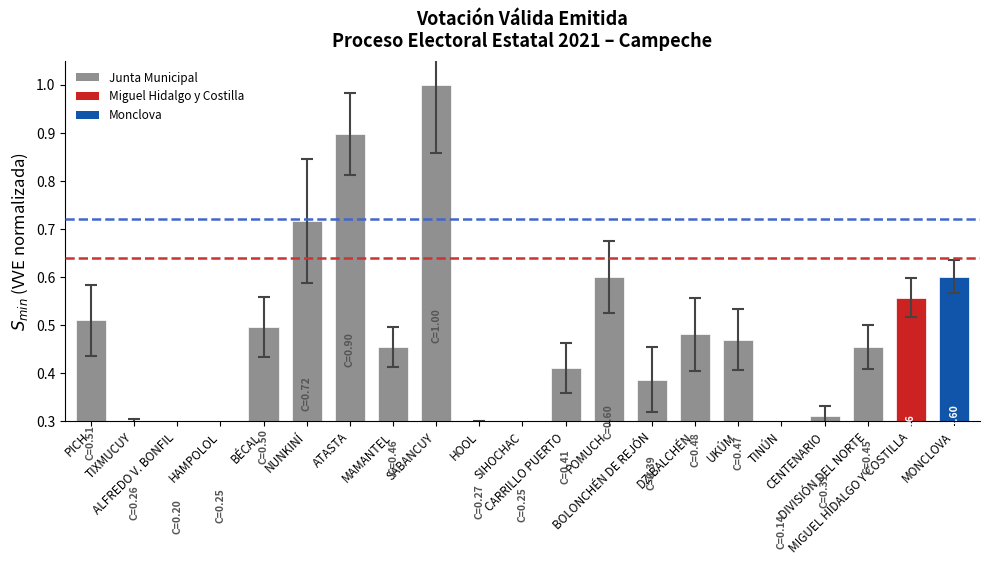

Reading left to right, what are all the values shown in this chart?

0.5	0.3	0.2	0.3	0.5	0.7	0.9	0.5	1.0	0.3	0.3	0.4	0.6	0.4	0.5	0.5	0.1	0.3	0.5	0.6	0.6